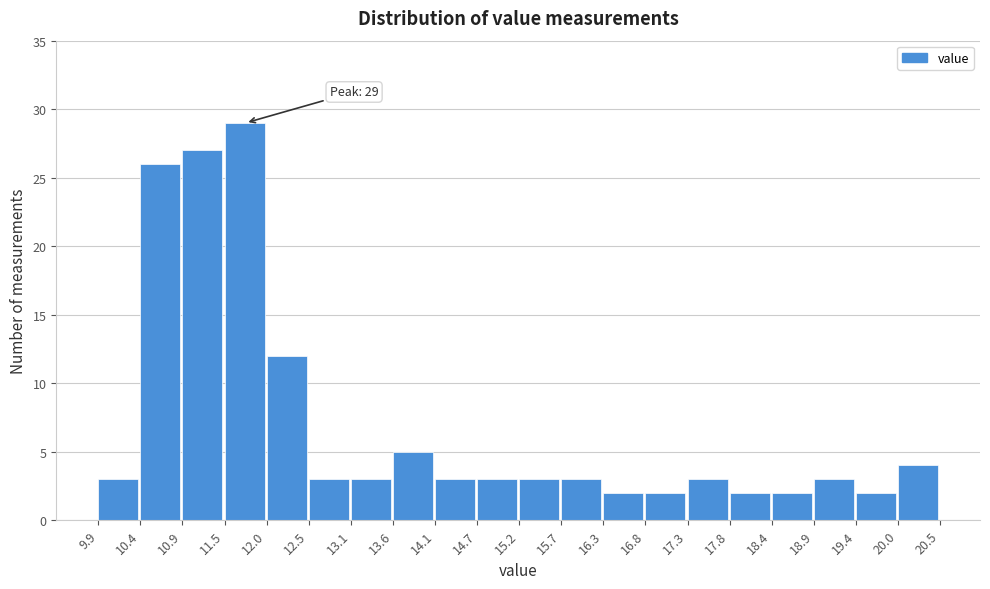

Which range on the x-axis has the tallest bar?

11.5 to 12.0